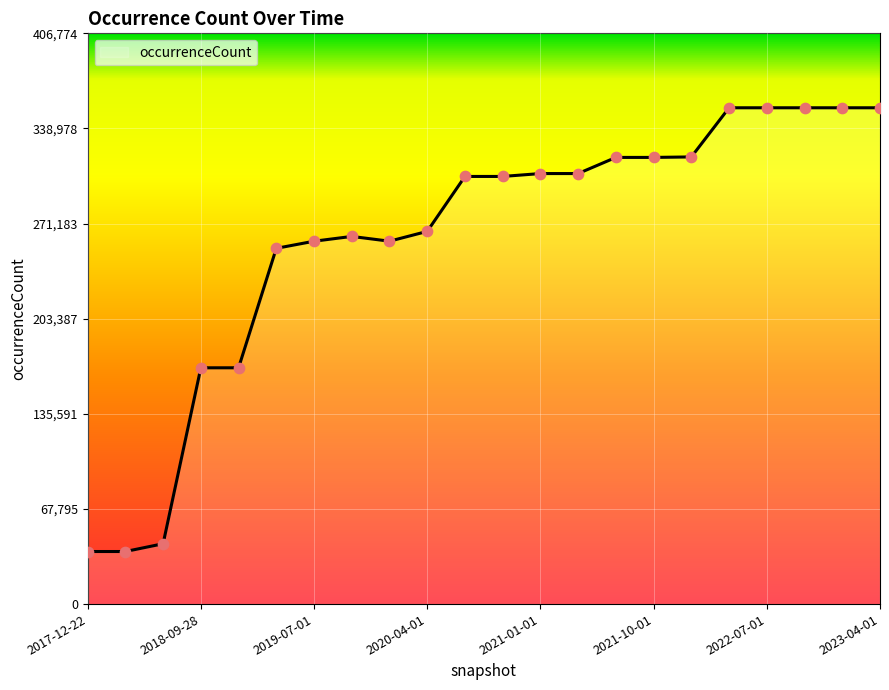

What is the greatest value displayed?

353717